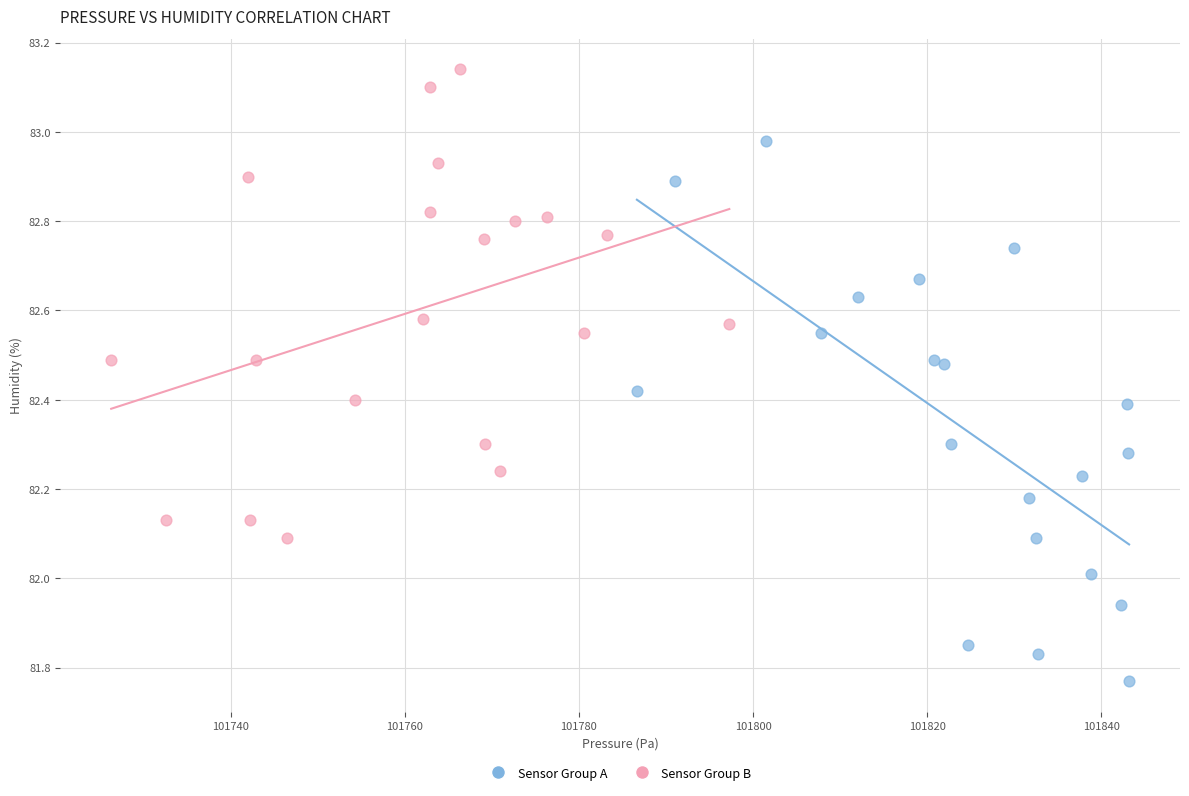

Which series reaches the maximum Y coordinate?

Sensor Group B